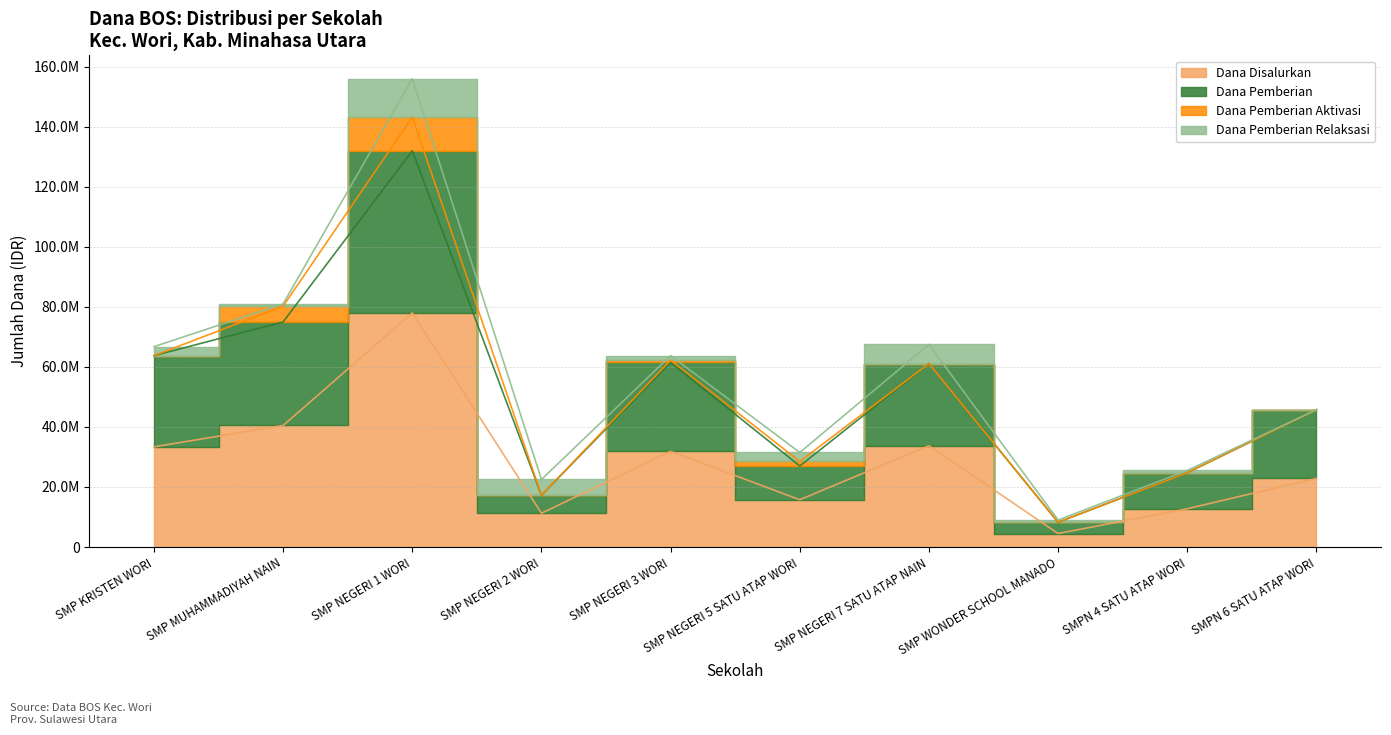

At which label does Dana Disalurkan reach its minimum?

SMP WONDER SCHOOL MANADO